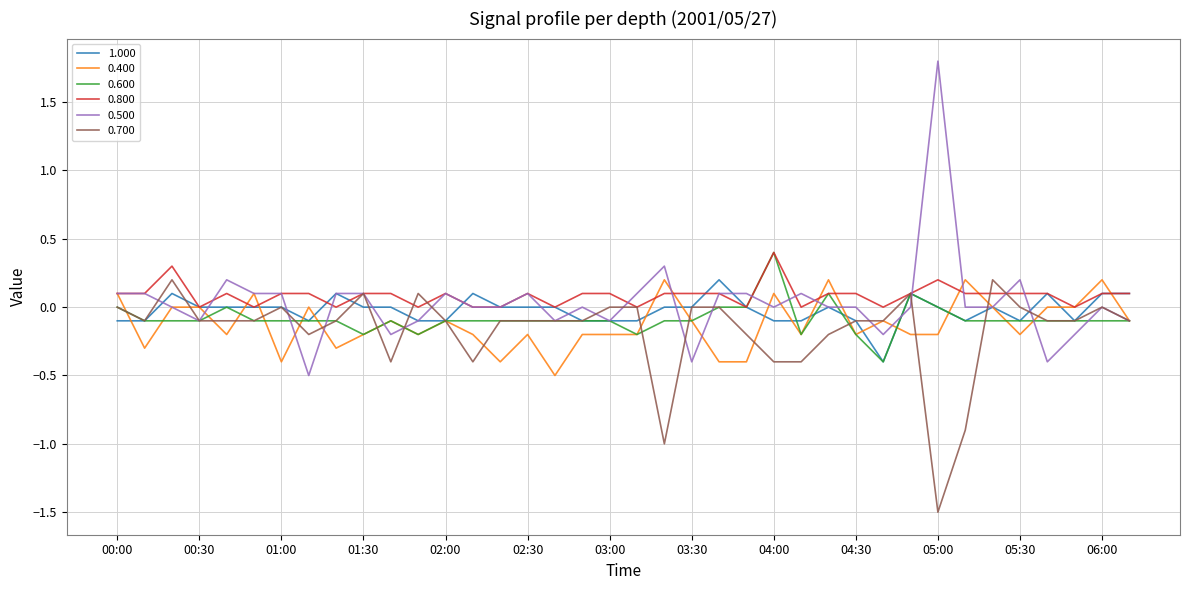

True or false: 0.600 and 1.000 intersect in this chart.

True